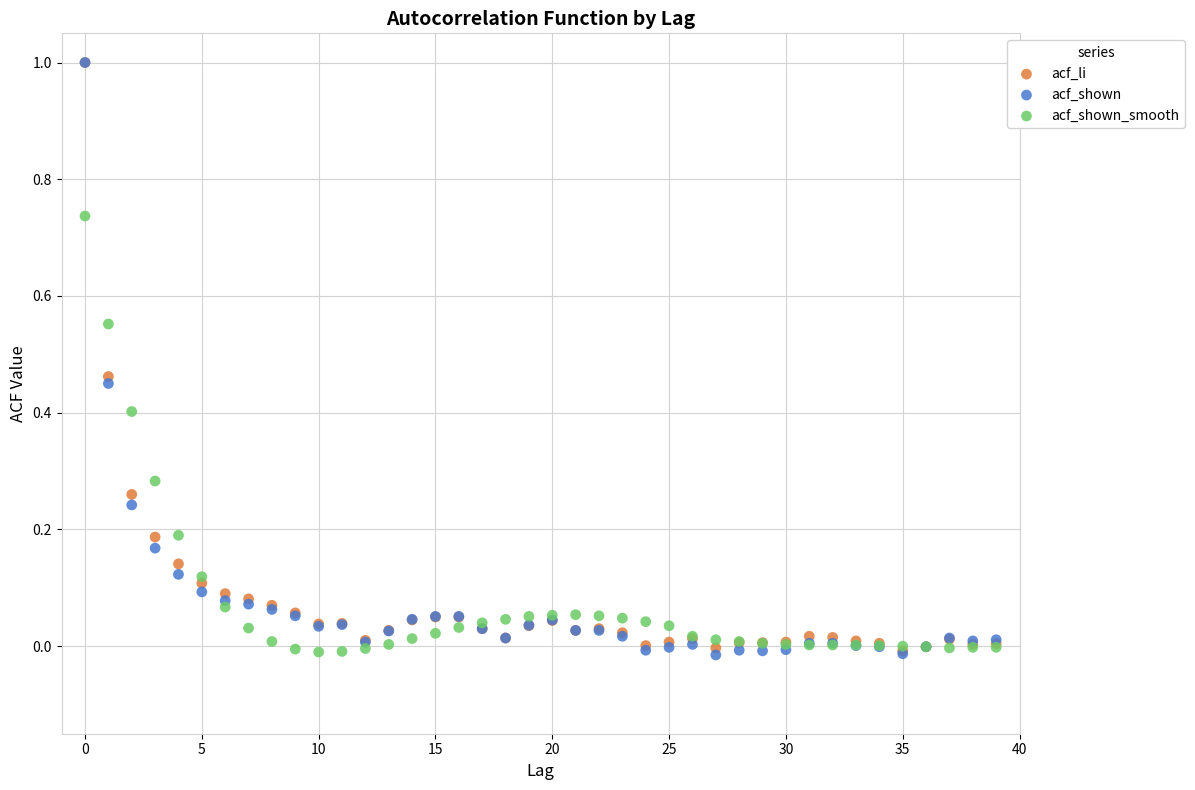

What are all the series names shown in the legend?

acf_li, acf_shown, acf_shown_smooth